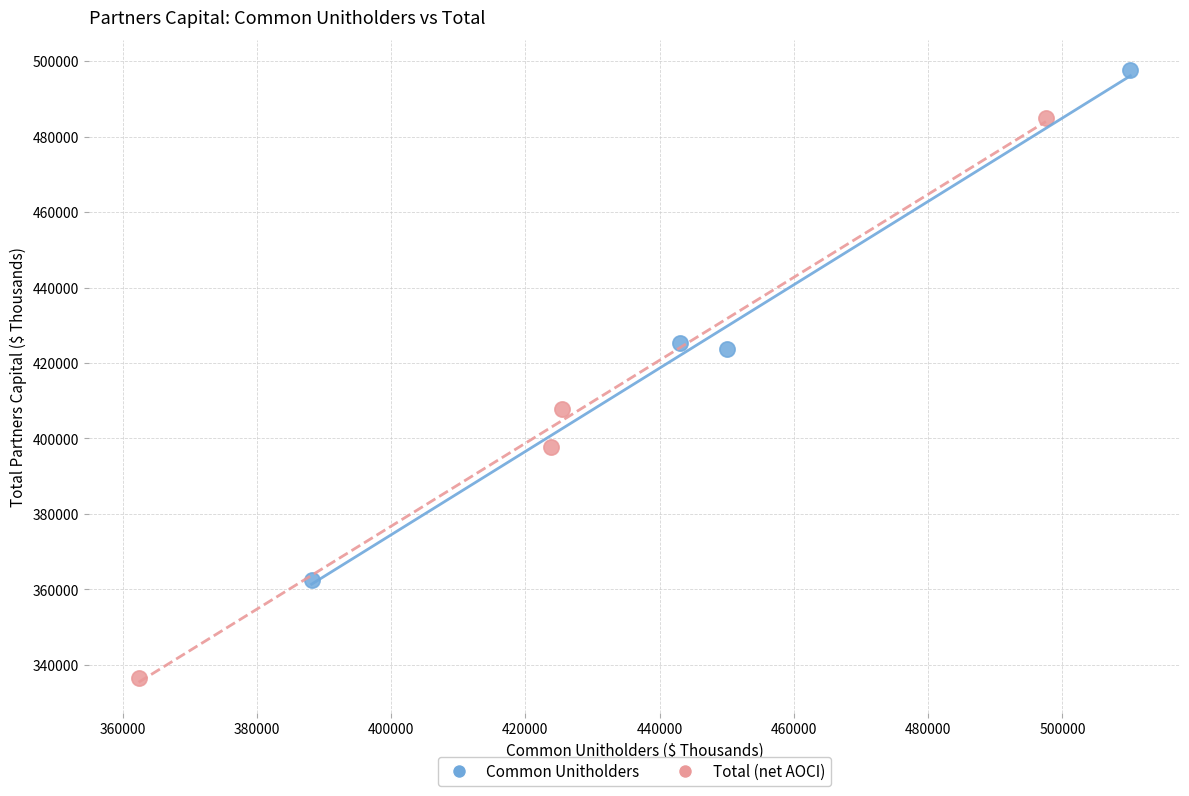

Which series has the widest spread of Y values?

Total (net AOCI)